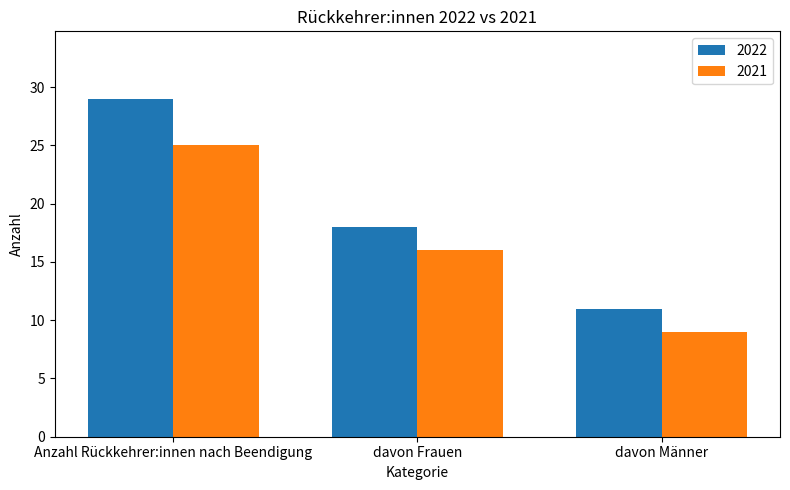

Count the number of categories in the chart.

3